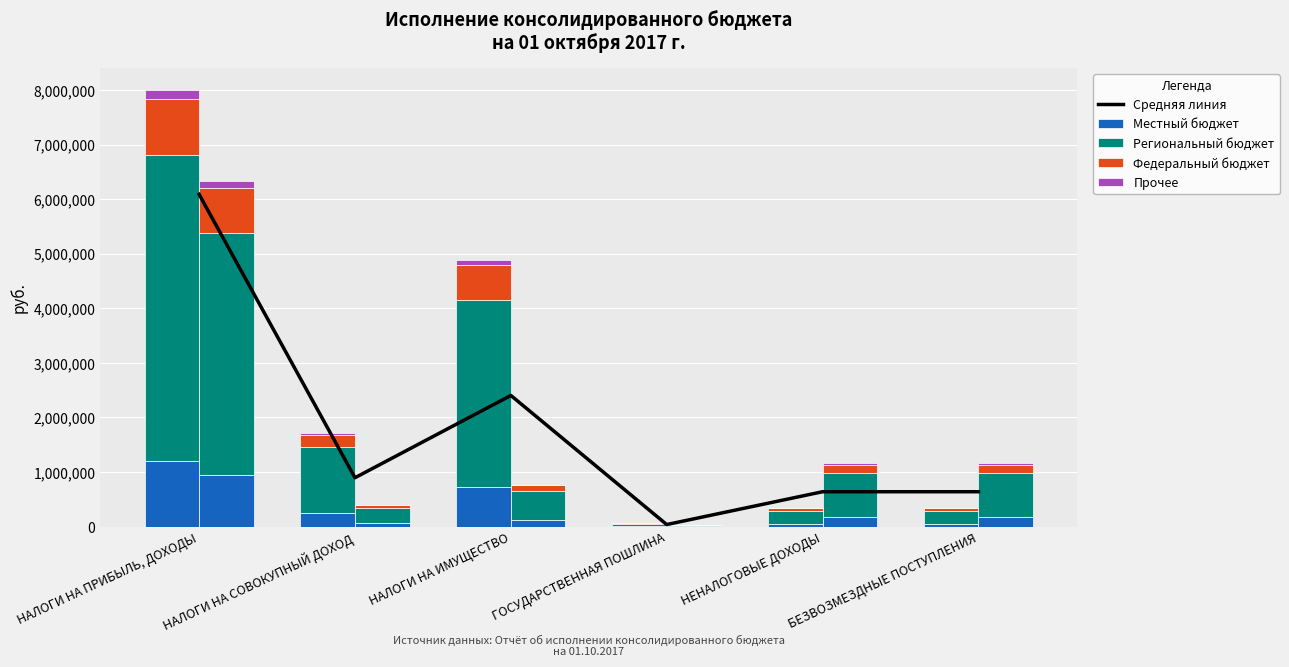

Does the chart contain any negative values?

No